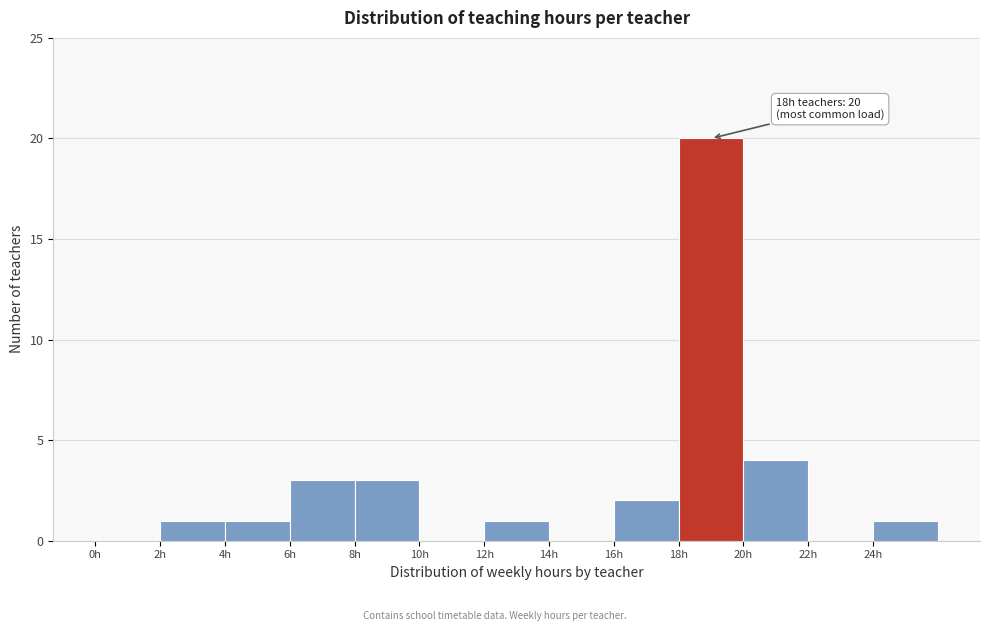

Over which range of the x-axis is the bar tallest?

18 to 20